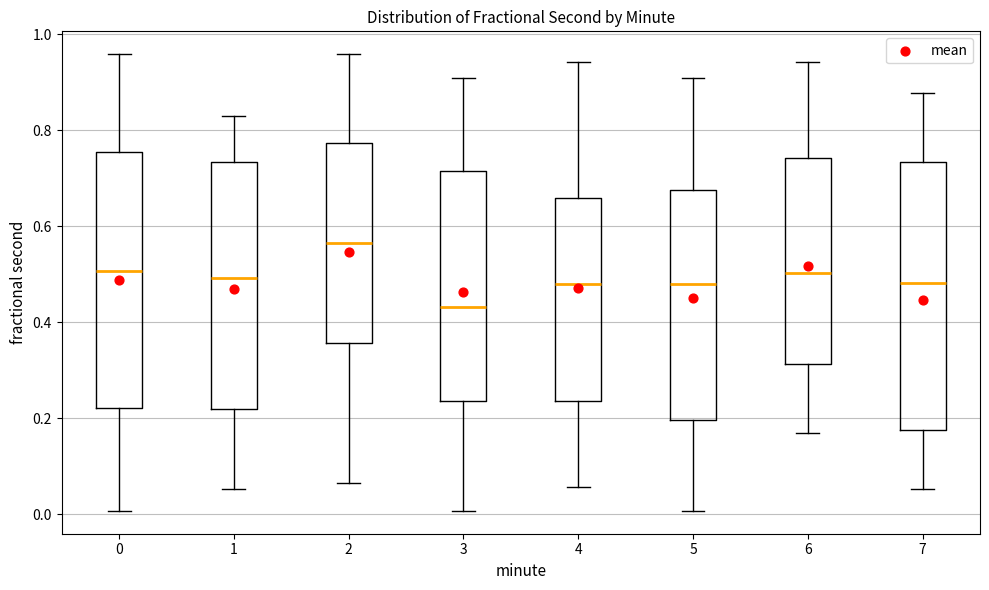

Where does the median line of the box at x = 7 sit on the y-axis? The values are not printed on the chart, so give them approximately, as read against the axis.

0.48